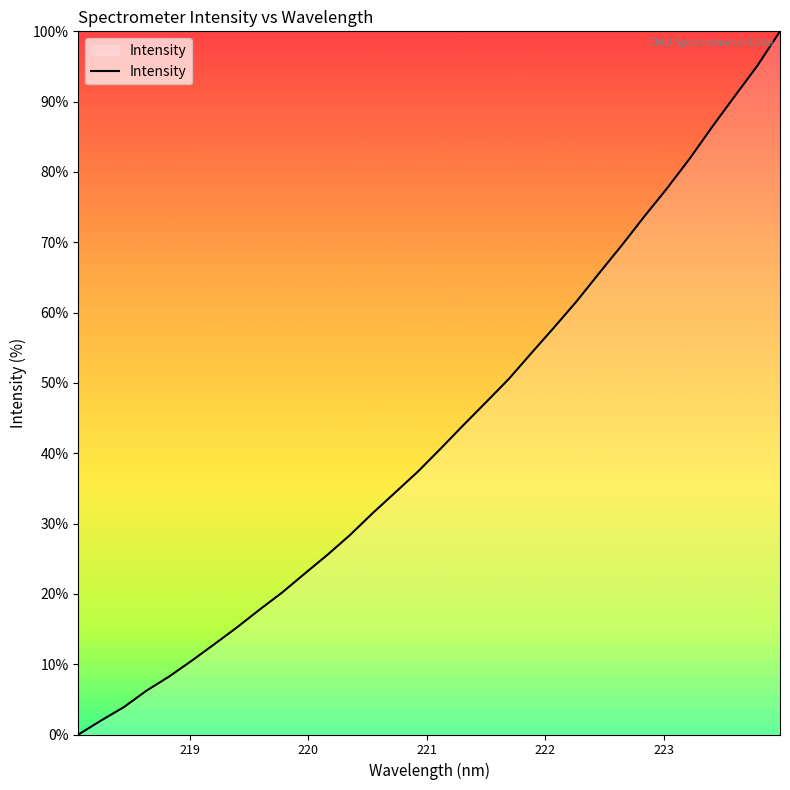

What is the difference between the maximum and minimum values?

100.0